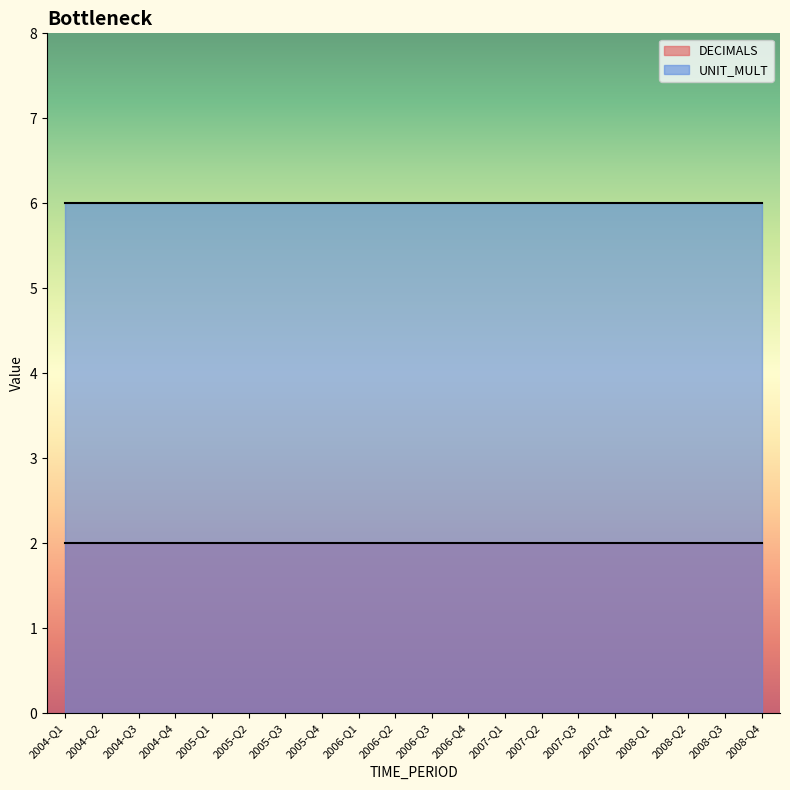

What is the label of the 7th point from the left?

2005-Q3